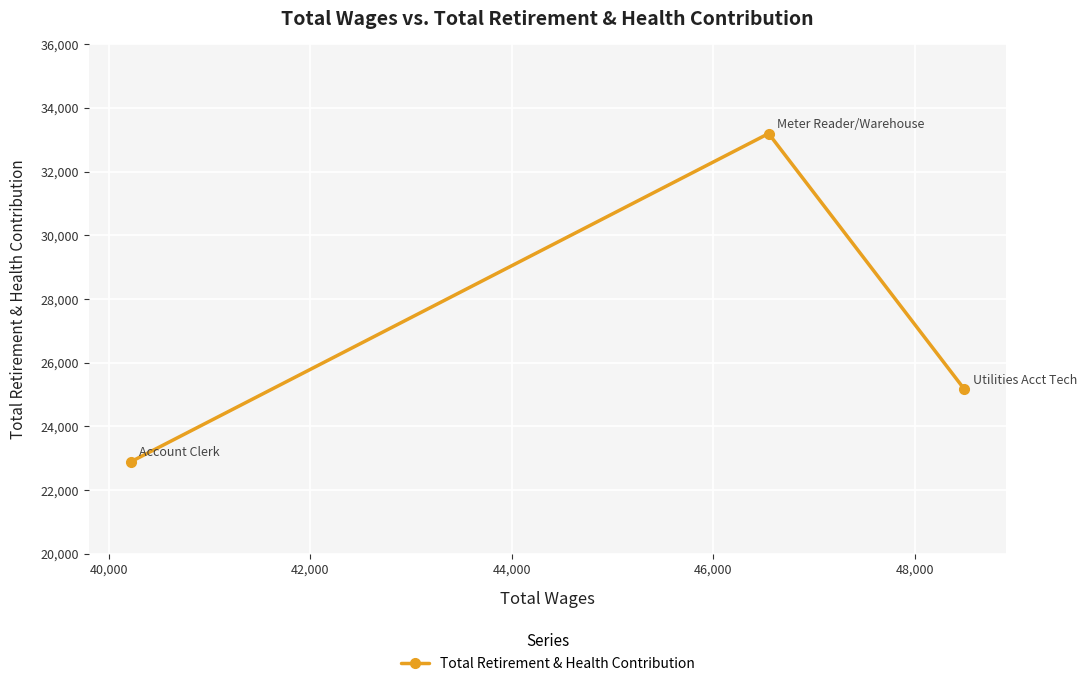

What is the maximum value shown in the chart?

33197